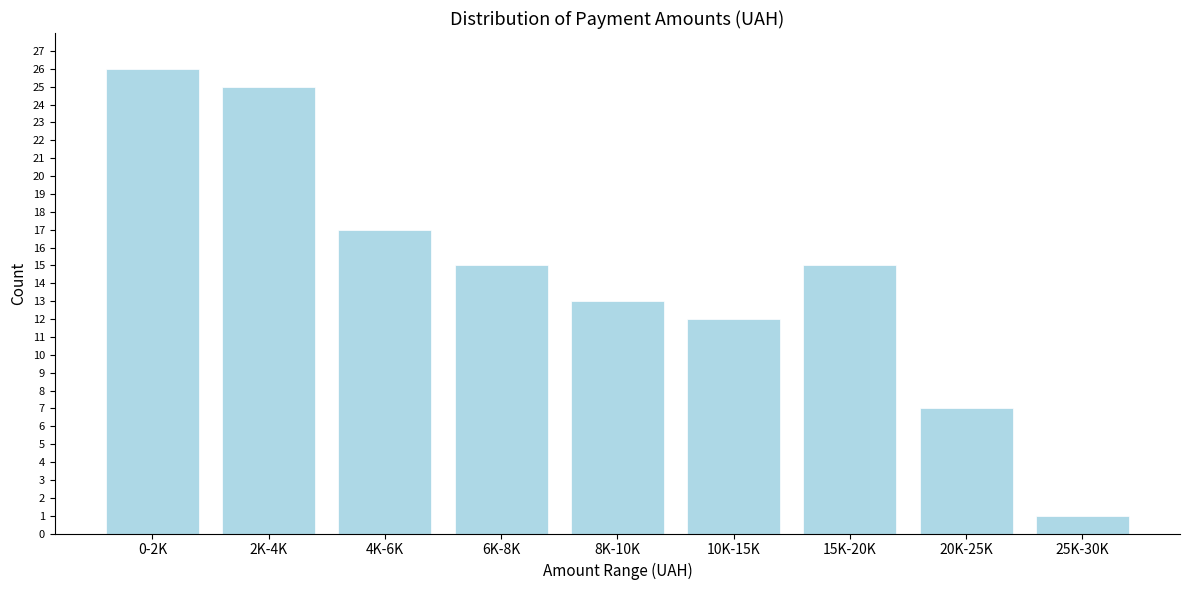

Reading right to left, extract all data points from this chart.

25K-30K=1	20K-25K=7	15K-20K=15	10K-15K=12	8K-10K=13	6K-8K=15	4K-6K=17	2K-4K=25	0-2K=26